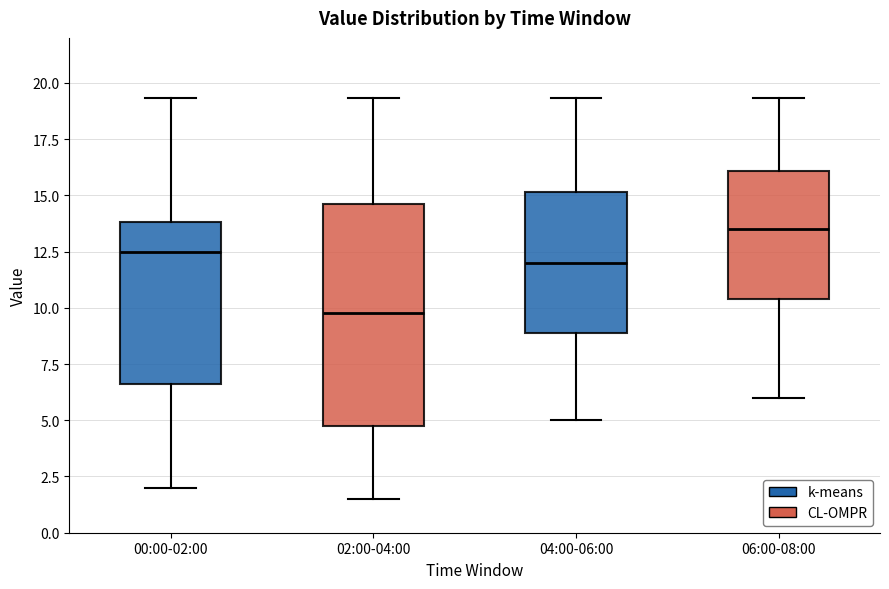

Which box is the tallest, from its lower edge to its upper edge?

02:00-04:00